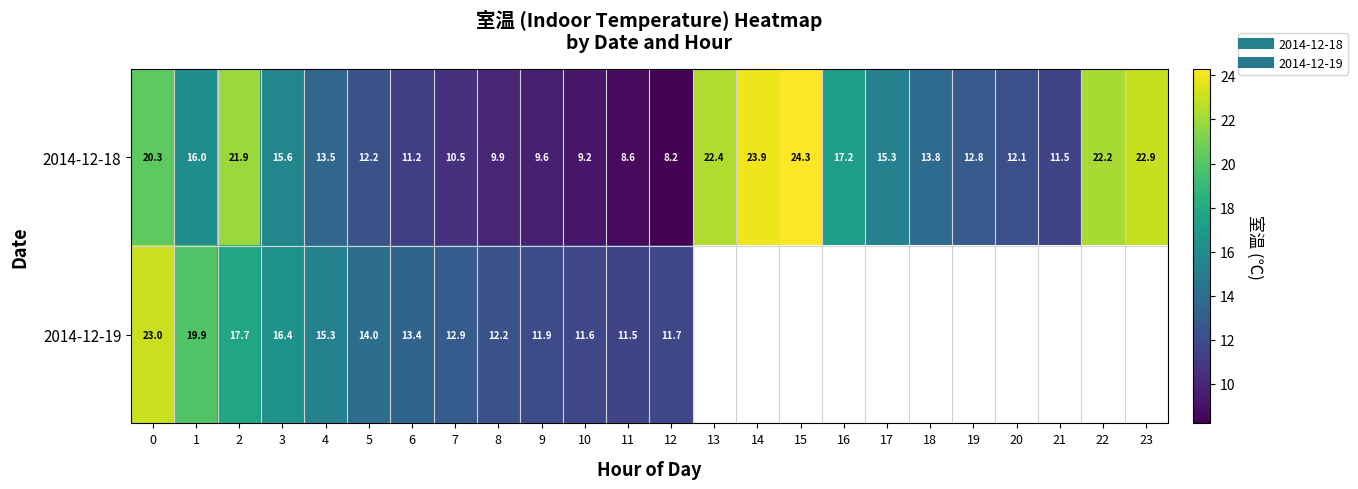

What is the lowest value of the 2014-12-18 series?

8.2